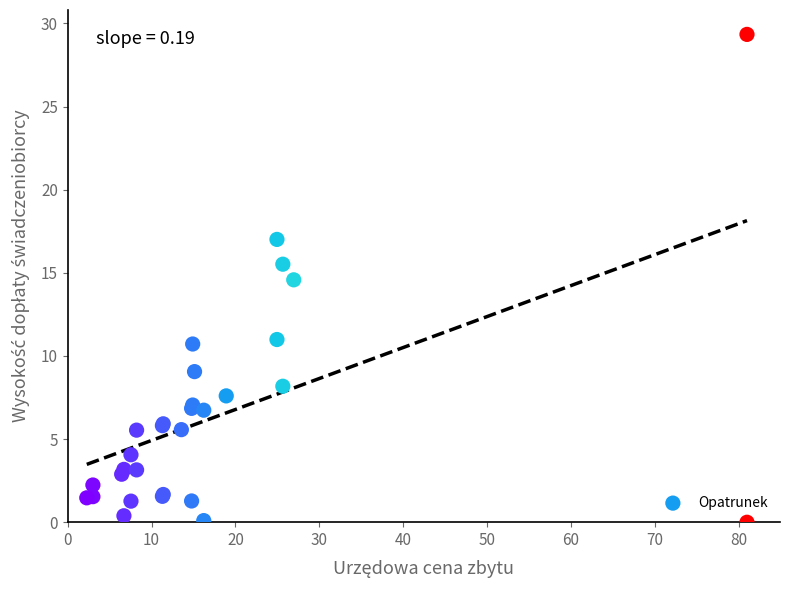

What Y value in the scatter plot is closest to 14?

14.6